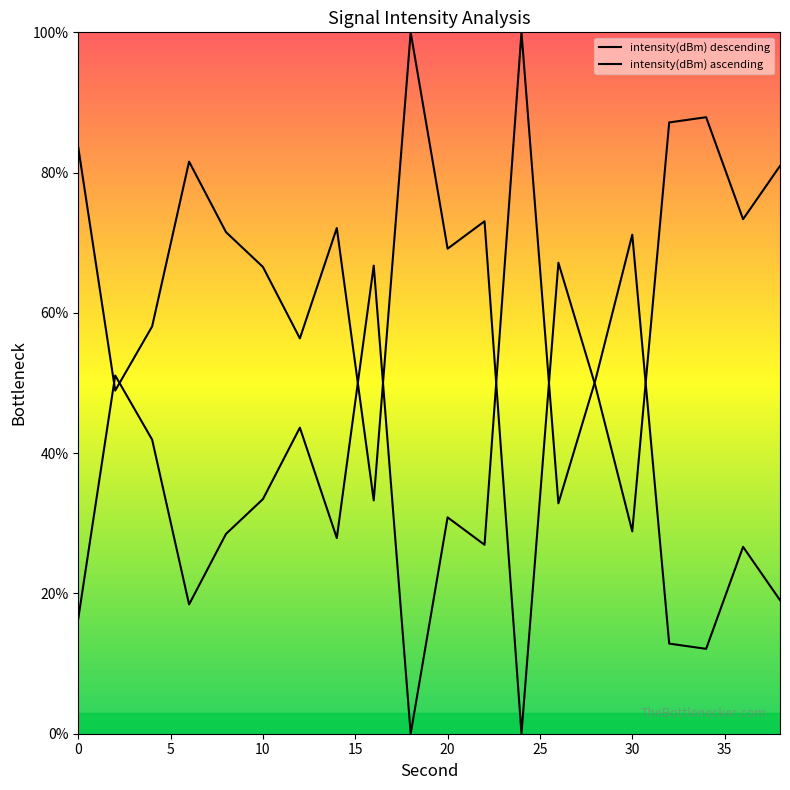

What is the difference between the second highest and second lowest values?

59.0